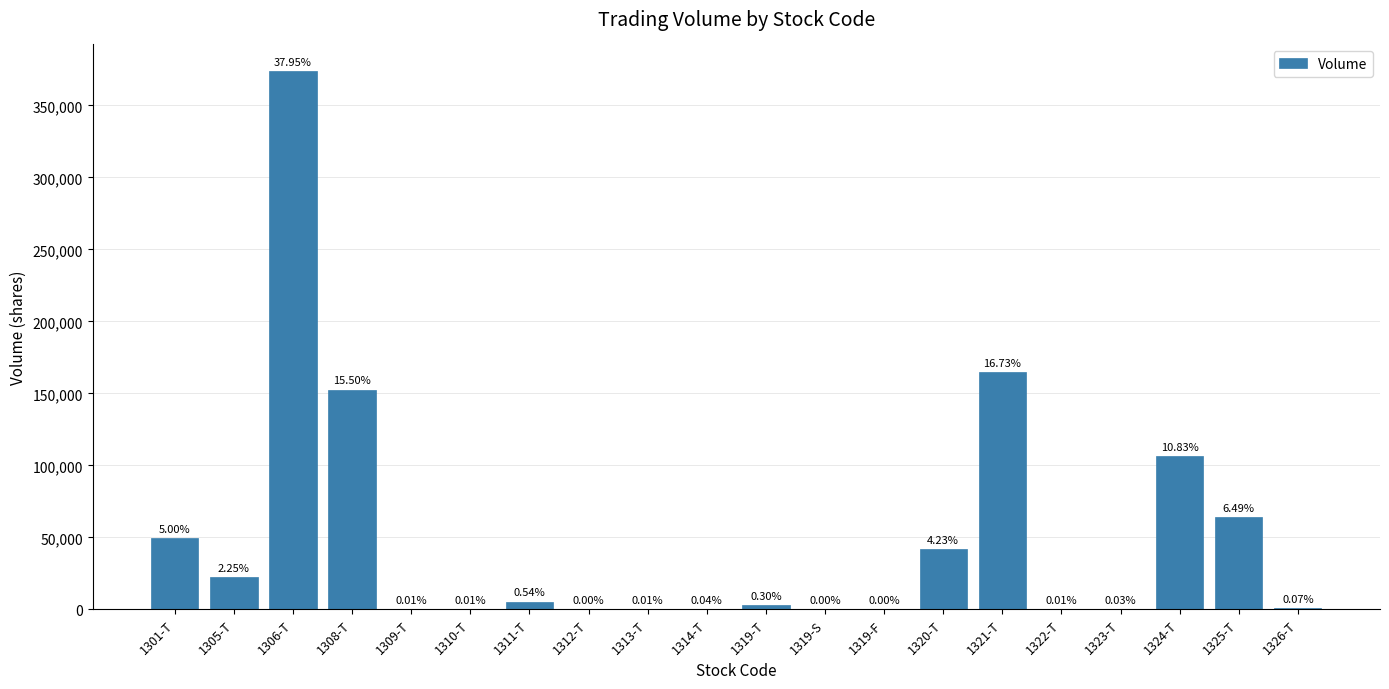

Approximately how many times larger is the value at 1319-T compared to 1320-T?

0.1